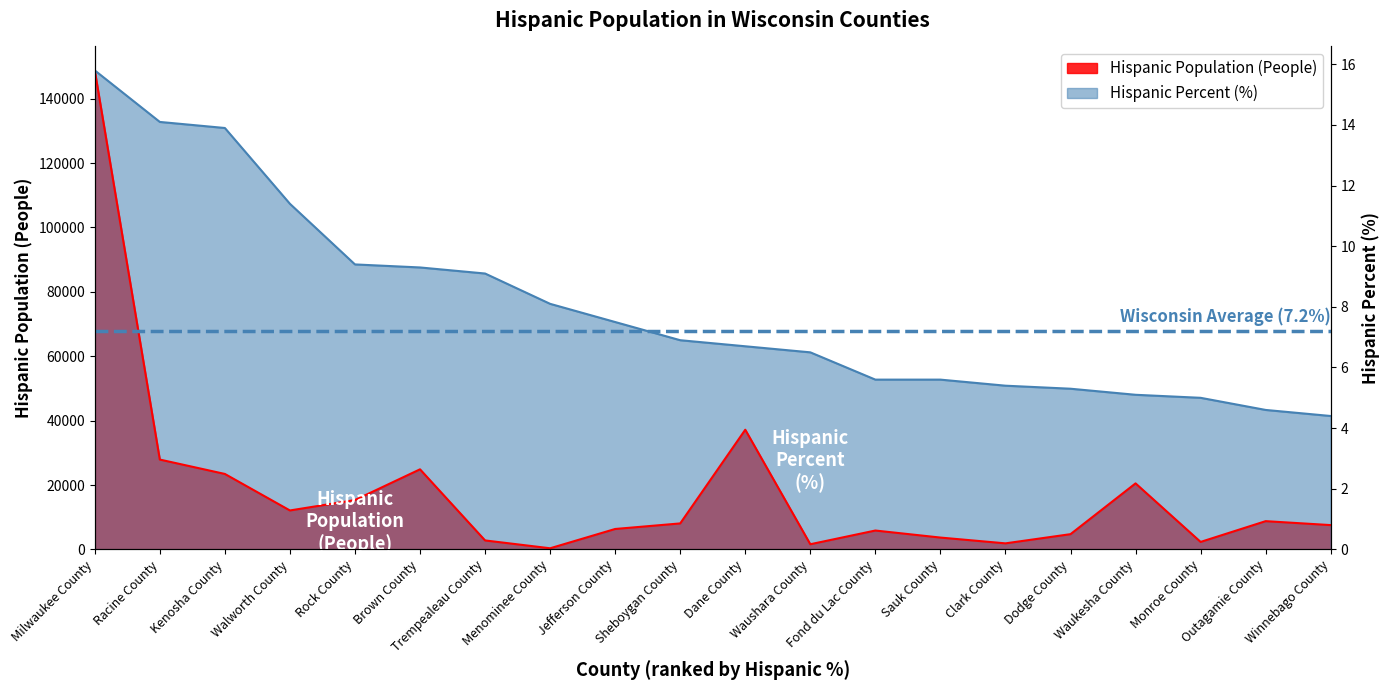

What is the label of the 5th point from the left?

Rock County